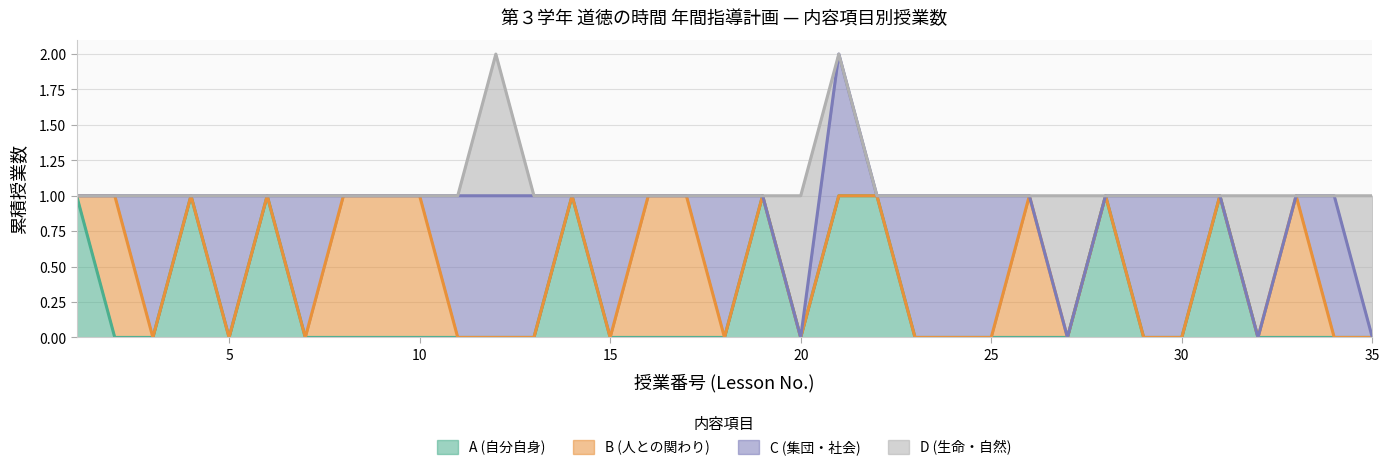

How many interior local valleys does the C (集団・社会) series have?

4